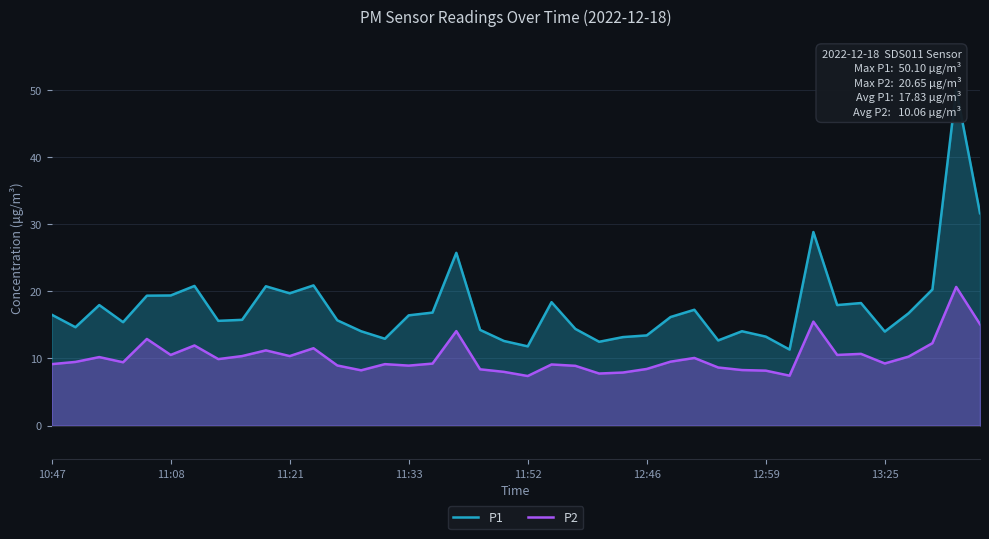

What is the lowest value of the P2 series?

7.4